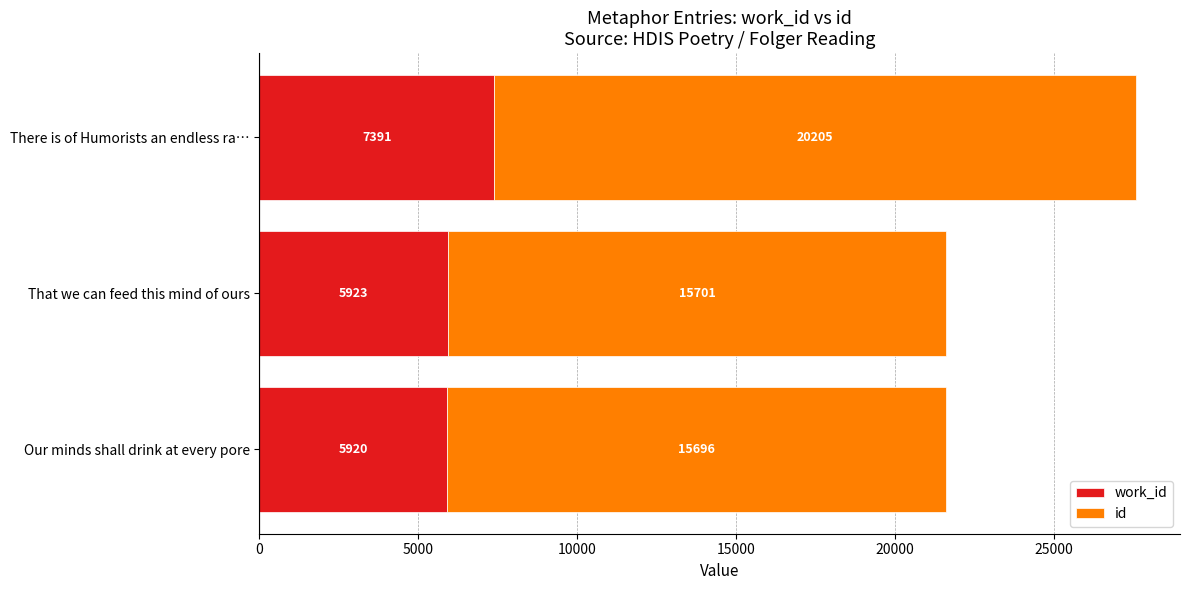

What is the total value across all series at Our minds shall drink at every pore?

21616